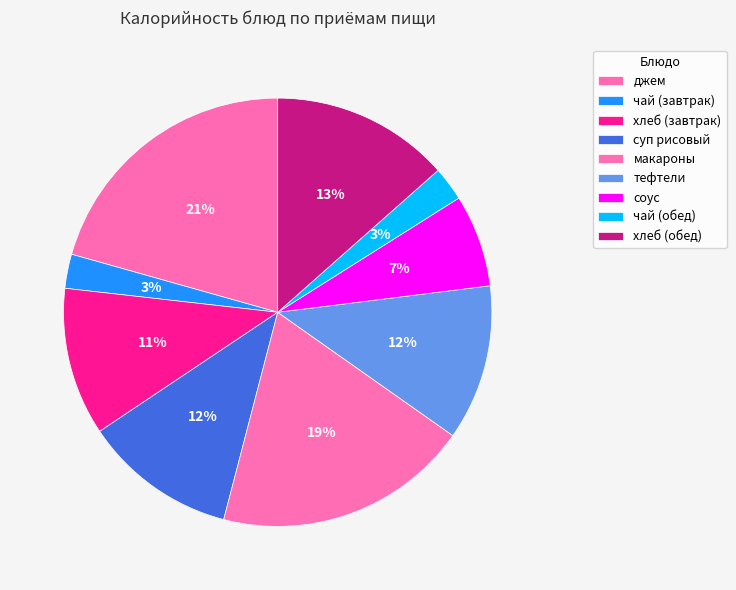

Does any single category account for the majority?

No